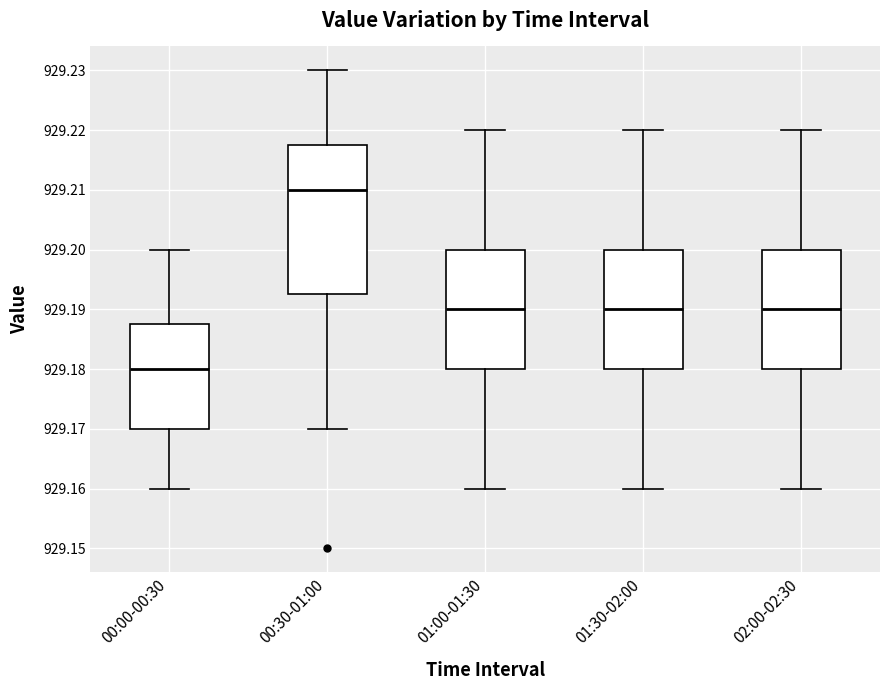

Which box is the tallest, from its lower edge to its upper edge?

00:30-01:00